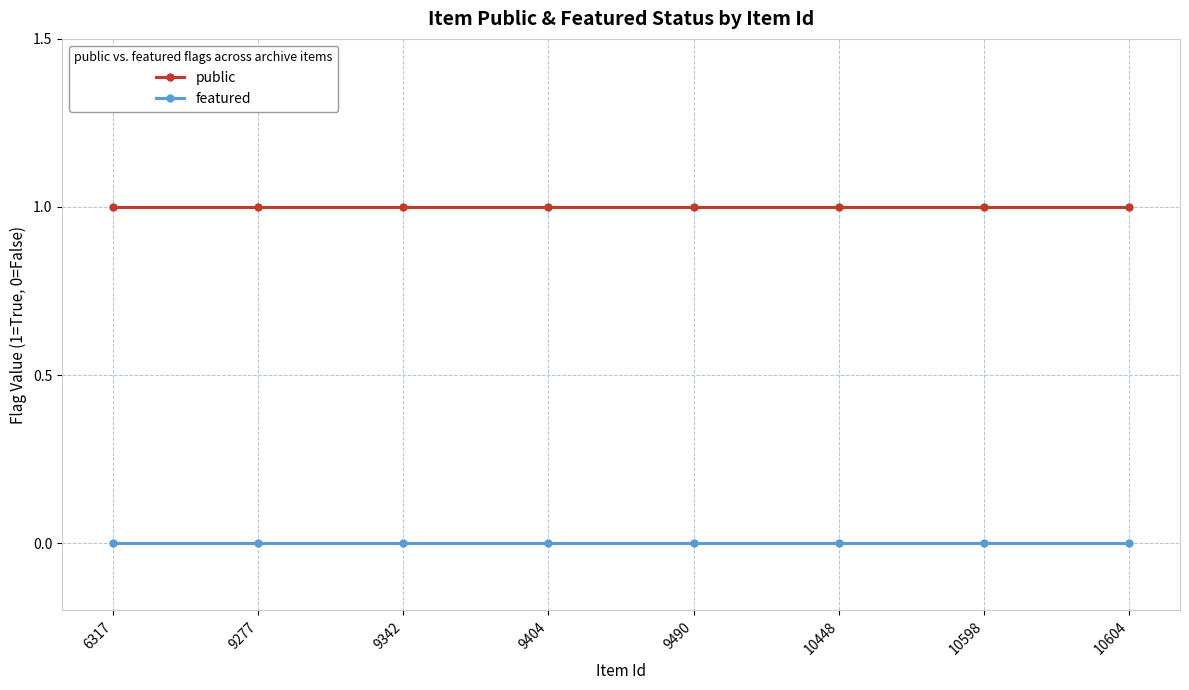

How many lines are shown in the chart?

2